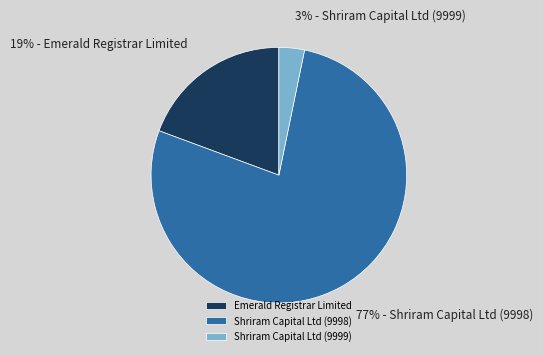

What is the largest slice in the pie chart?

Shriram Capital Ltd (9998)